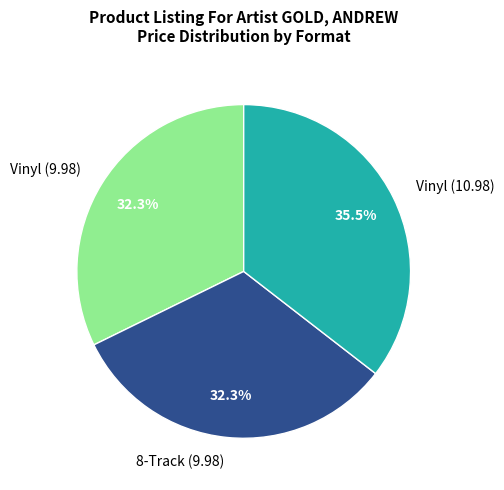

Does Vinyl (9.98) account for over 50% of the chart?

No